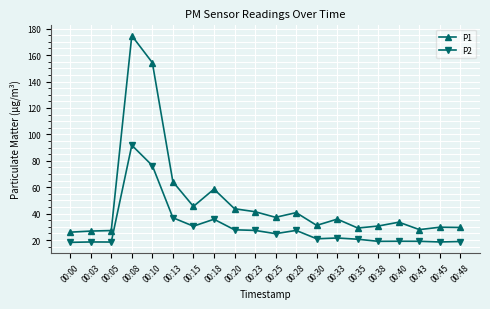

True or false: P1 and P2 cross at least once.

False